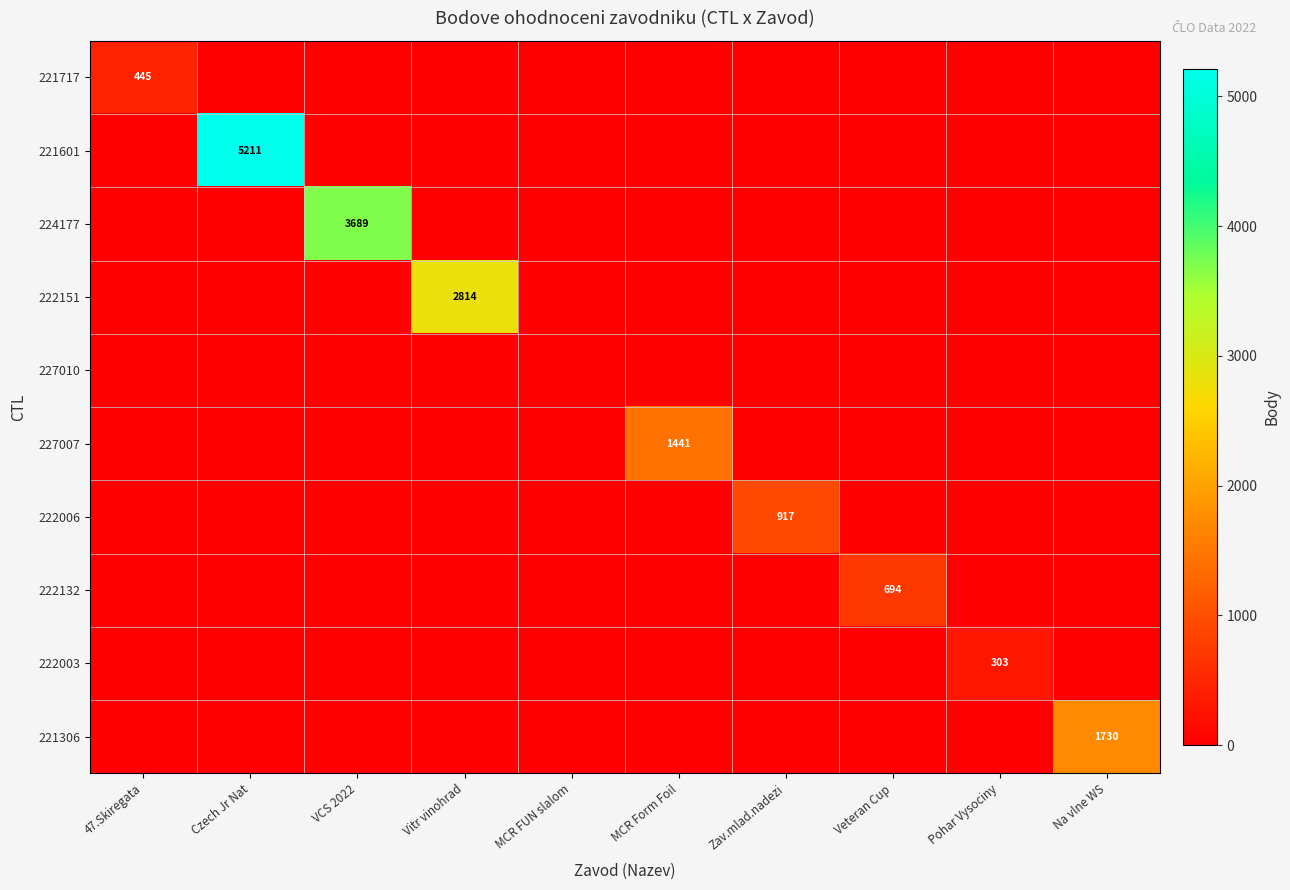

At how many categories does at least one series exceed 3286?

2